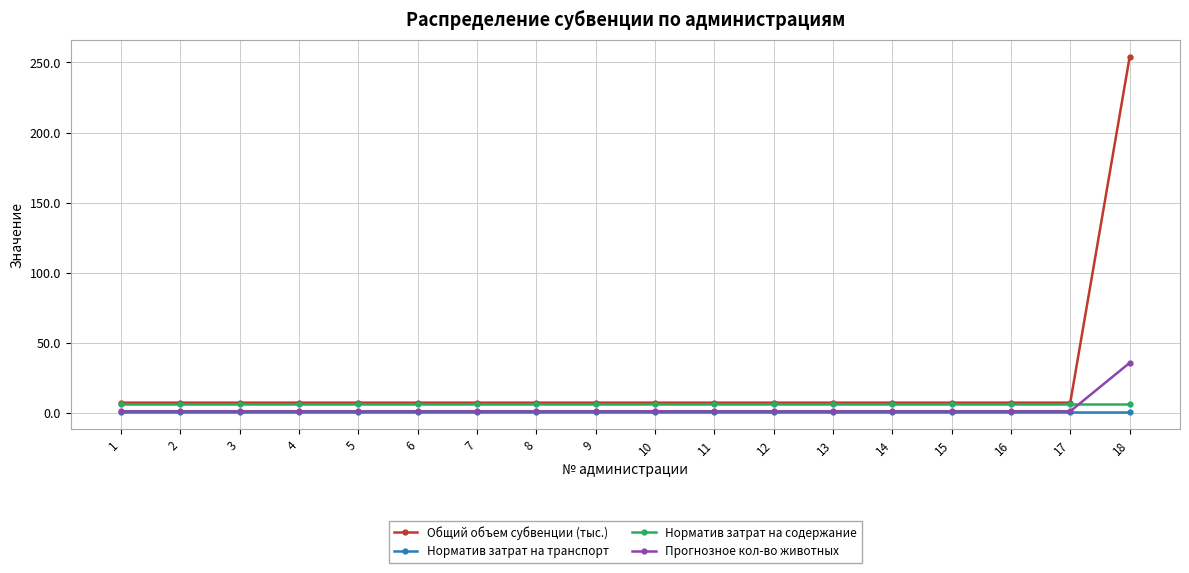

True or false: Общий объем субвенции (тыс.) and Прогнозное кол-во животных intersect in this chart.

False